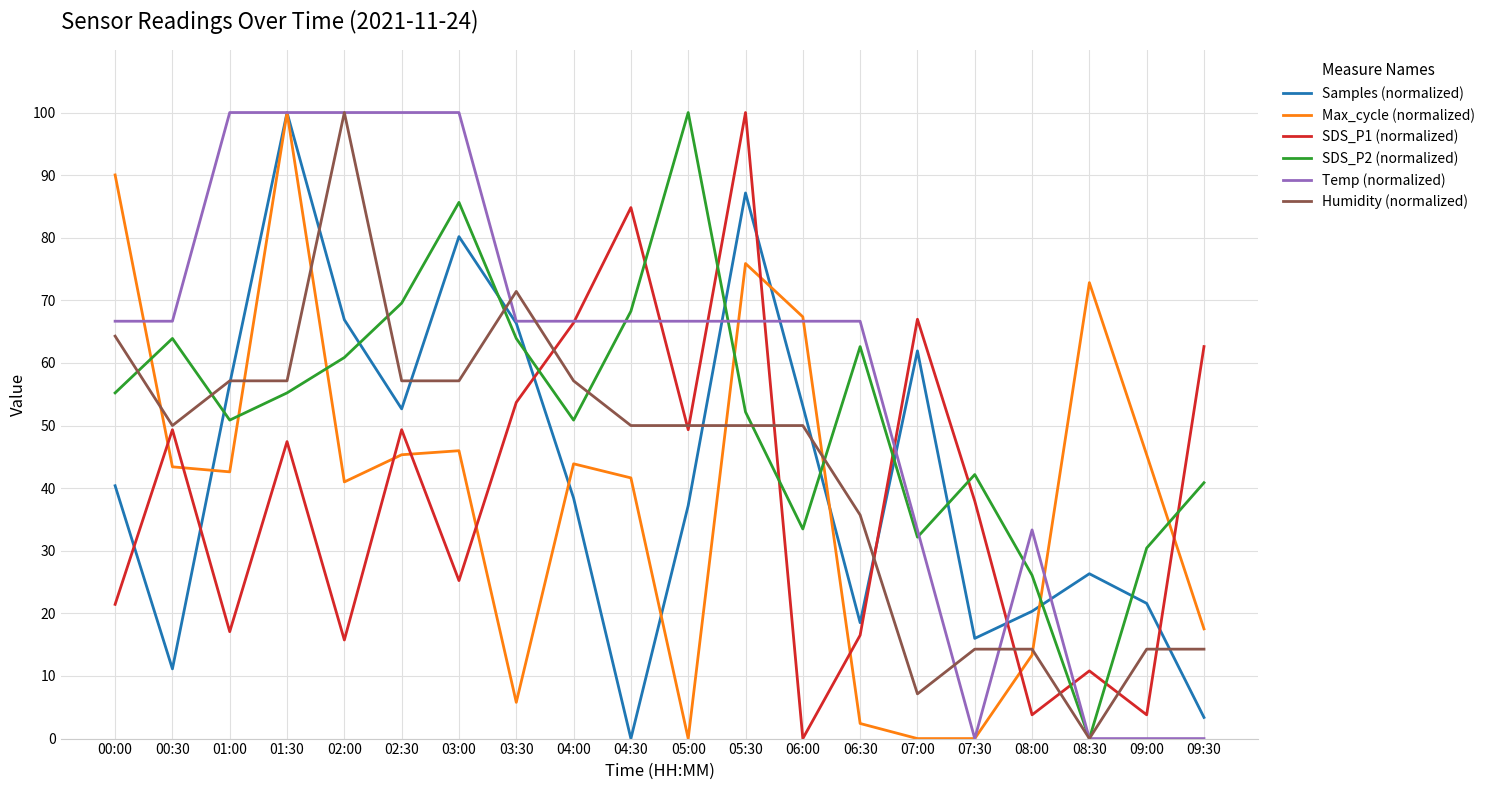

Which series has the largest total across all categories?

Temp (normalized)